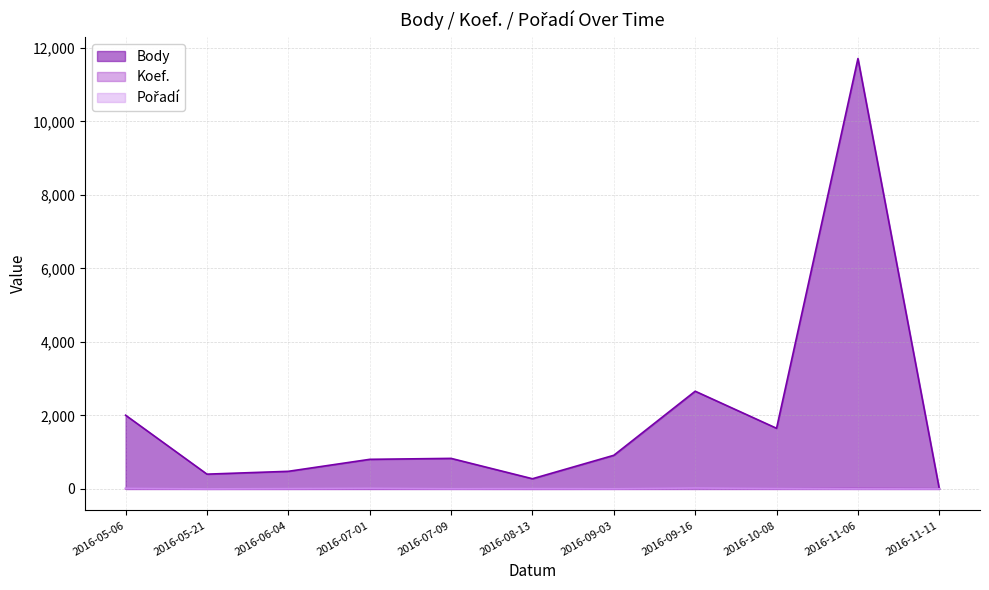

True or false: Body has a value of 277 at 2016-08-13.

True